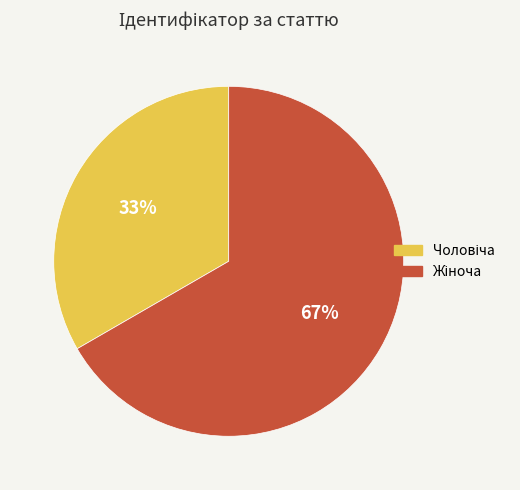

Is there any slice that represents more than half of the pie?

Yes